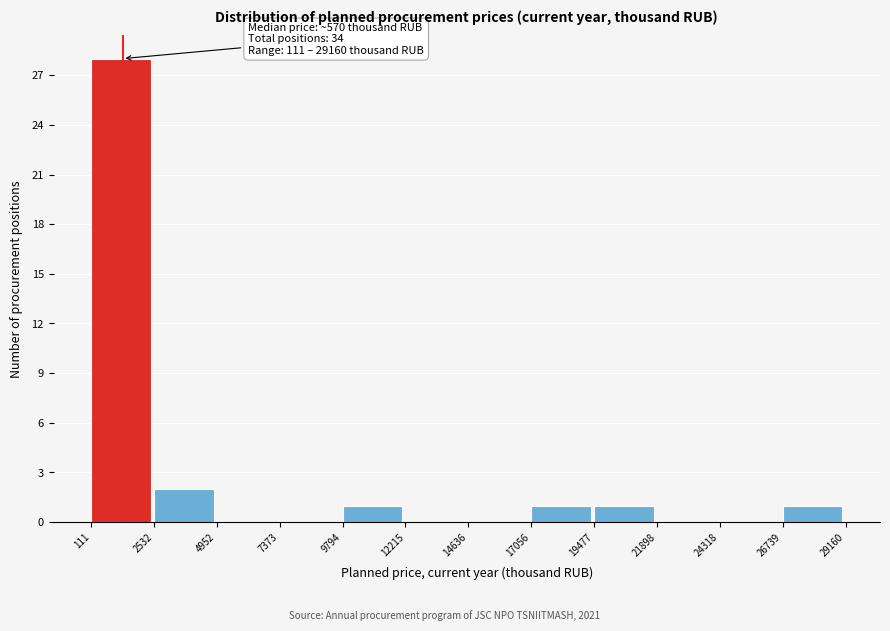

Over which range of the x-axis is the bar tallest?

111 to 2532